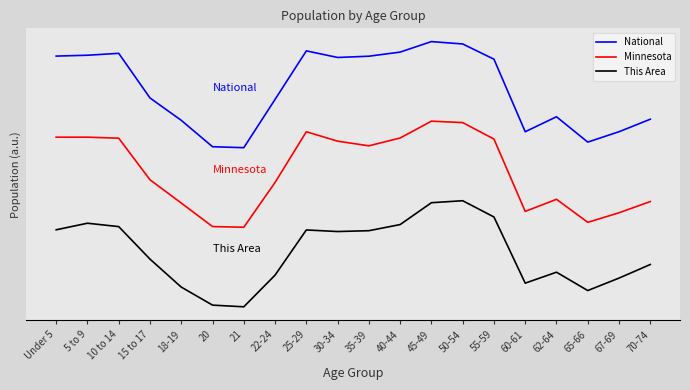

What is the label of the 18th point from the right?

10 to 14